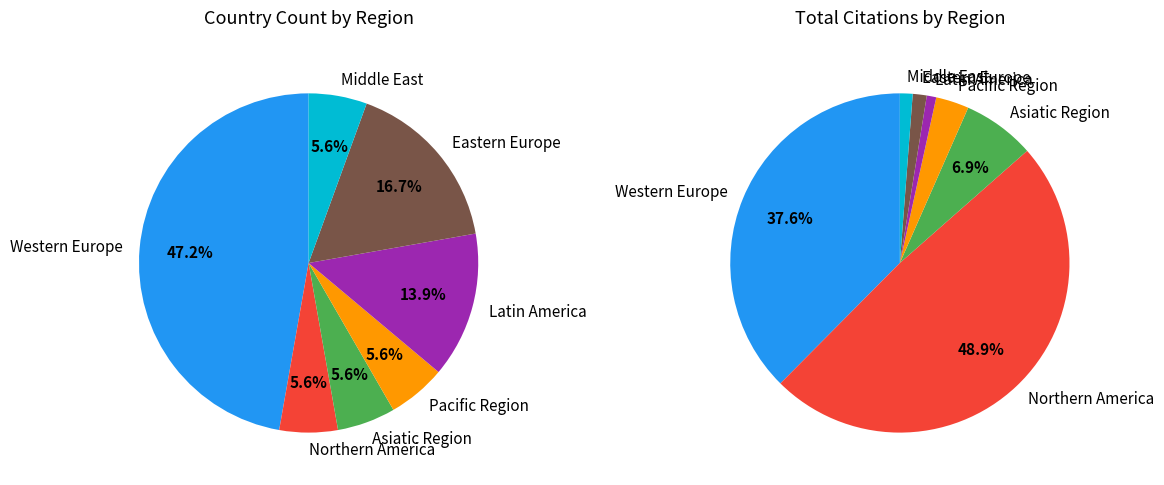

Which has a higher value, Asiatic Region or Latin America?

Latin America